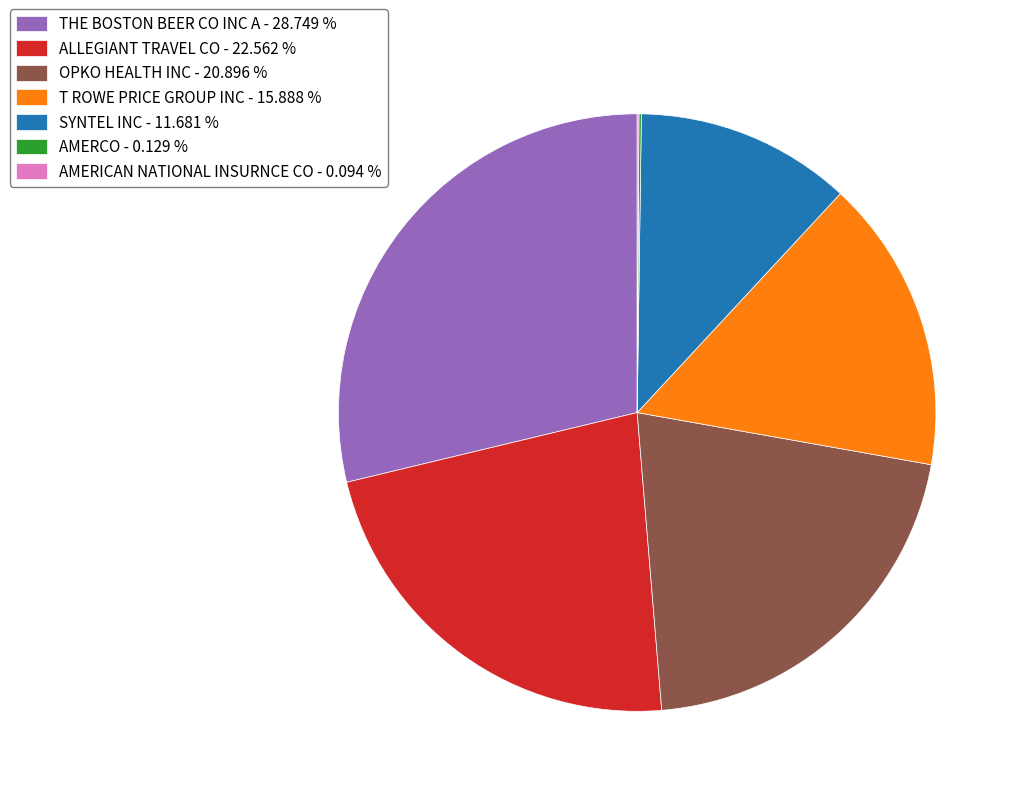

What is the largest slice in the pie chart?

THE BOSTON BEER CO INC A